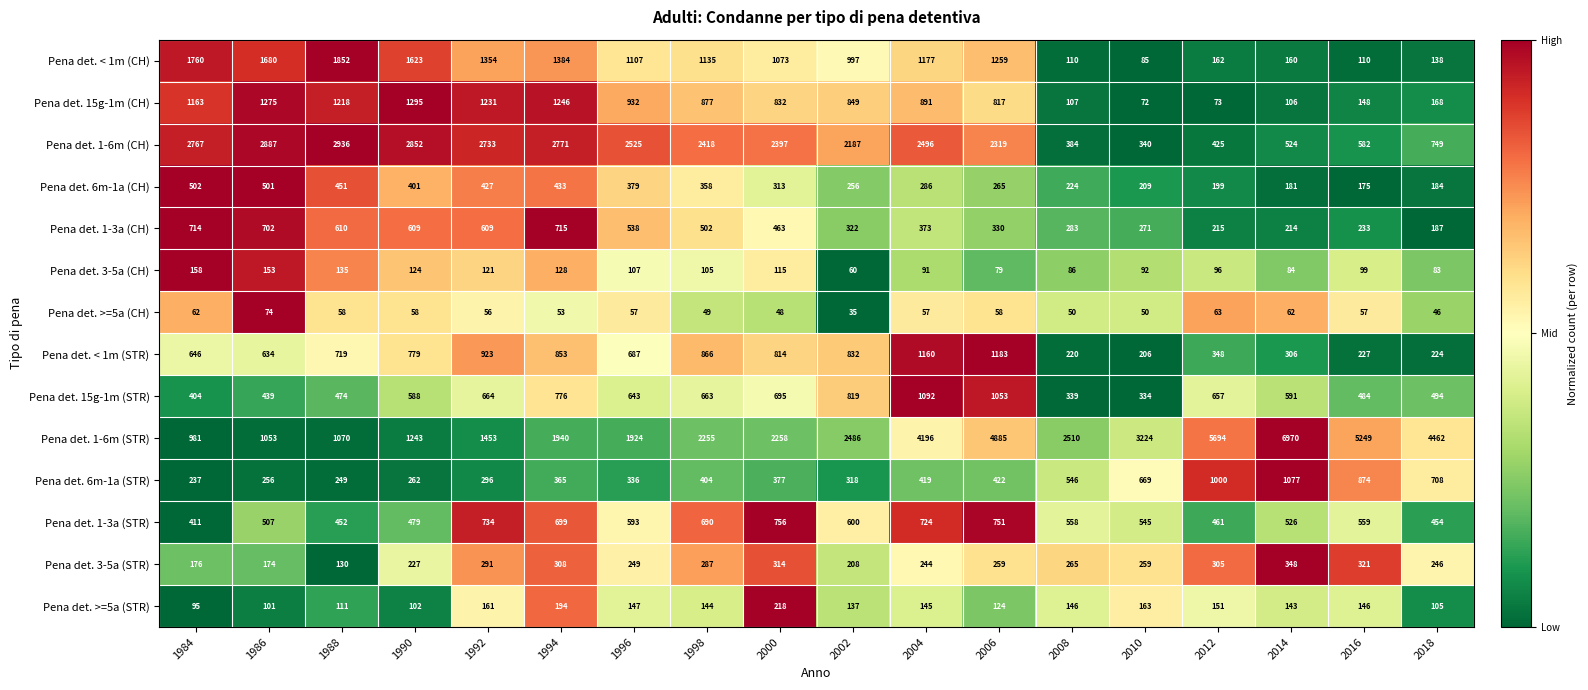

Which series has the largest total across all categories?

Pena det. 1-6m (STR)